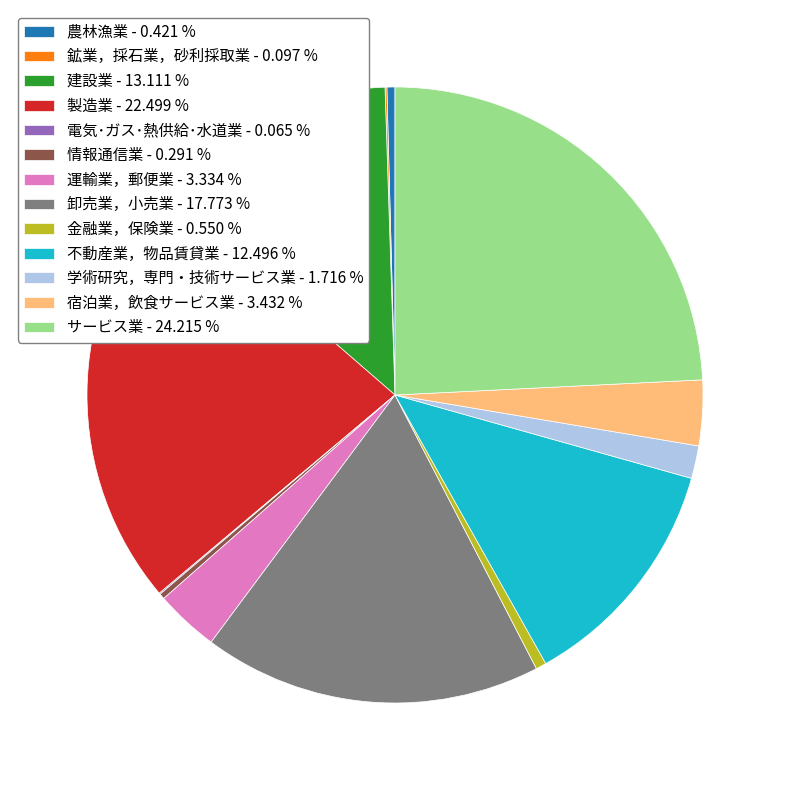

Does any single category account for the majority?

No